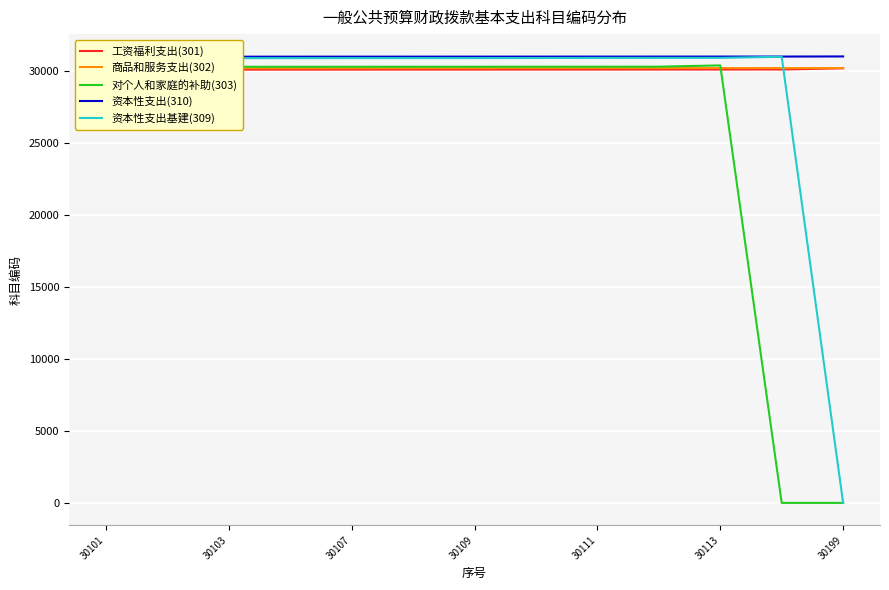

True or false: 工资福利支出(301) and 资本性支出(310) cross at least once.

False